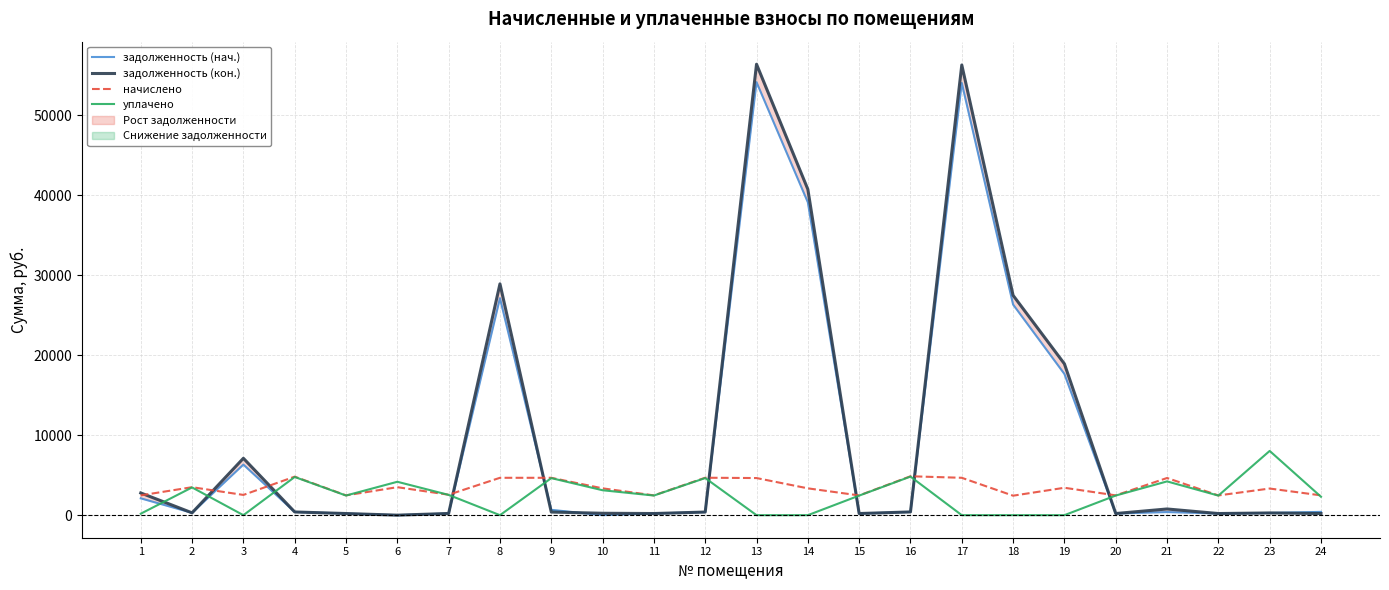

True or false: задолженность (нач.) and начислено intersect in this chart.

True